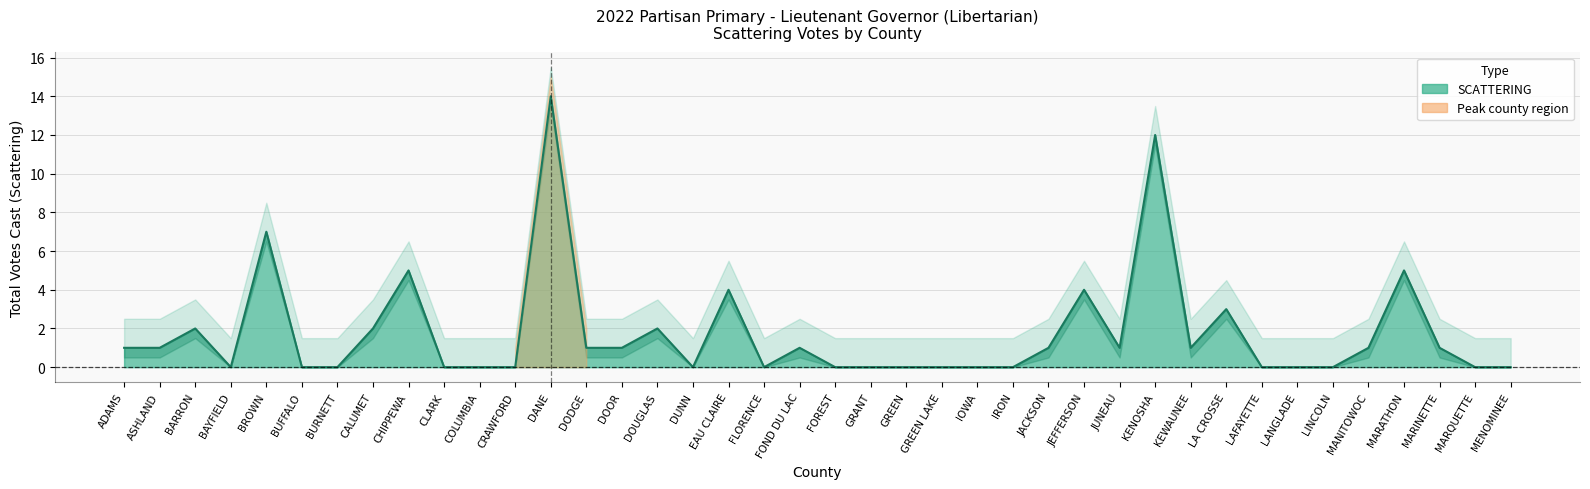

What is the sum of the values at GREEN and CHIPPEWA?

5